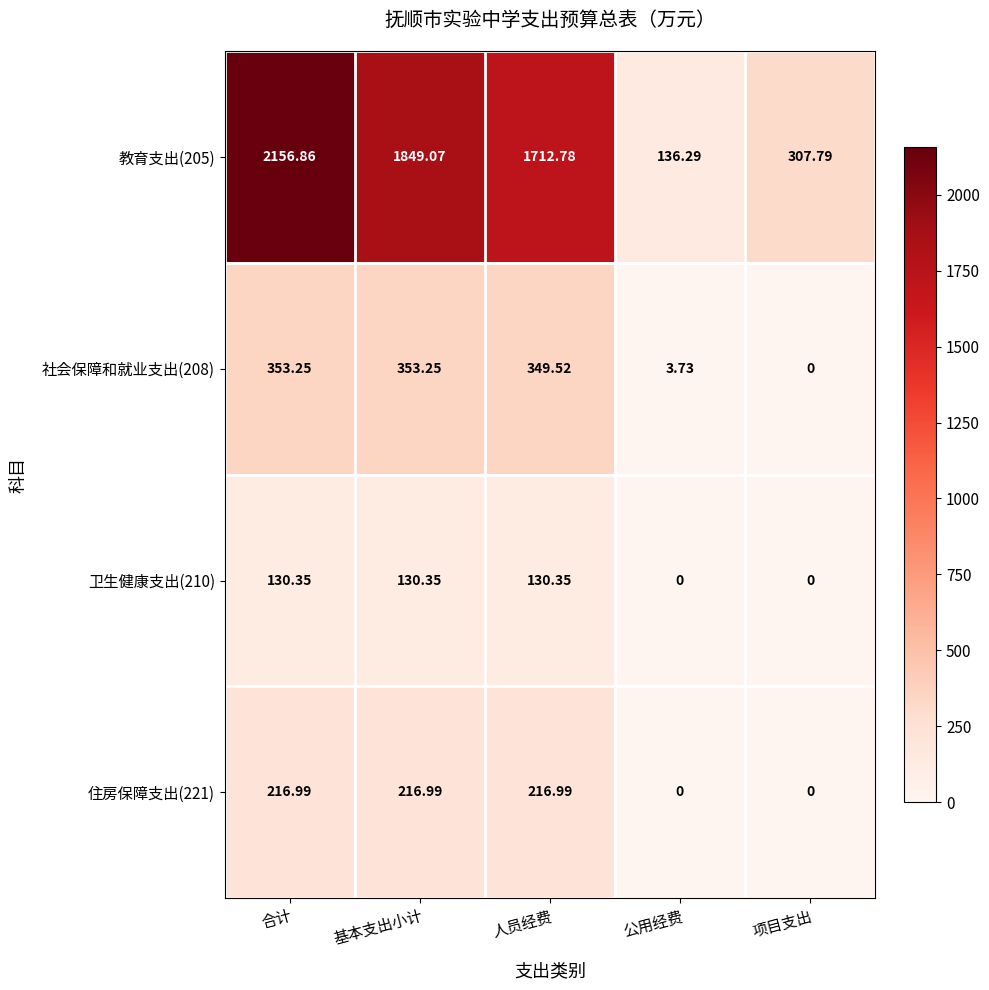

Which series changed the most between 合计 and 项目支出?

教育支出(205)